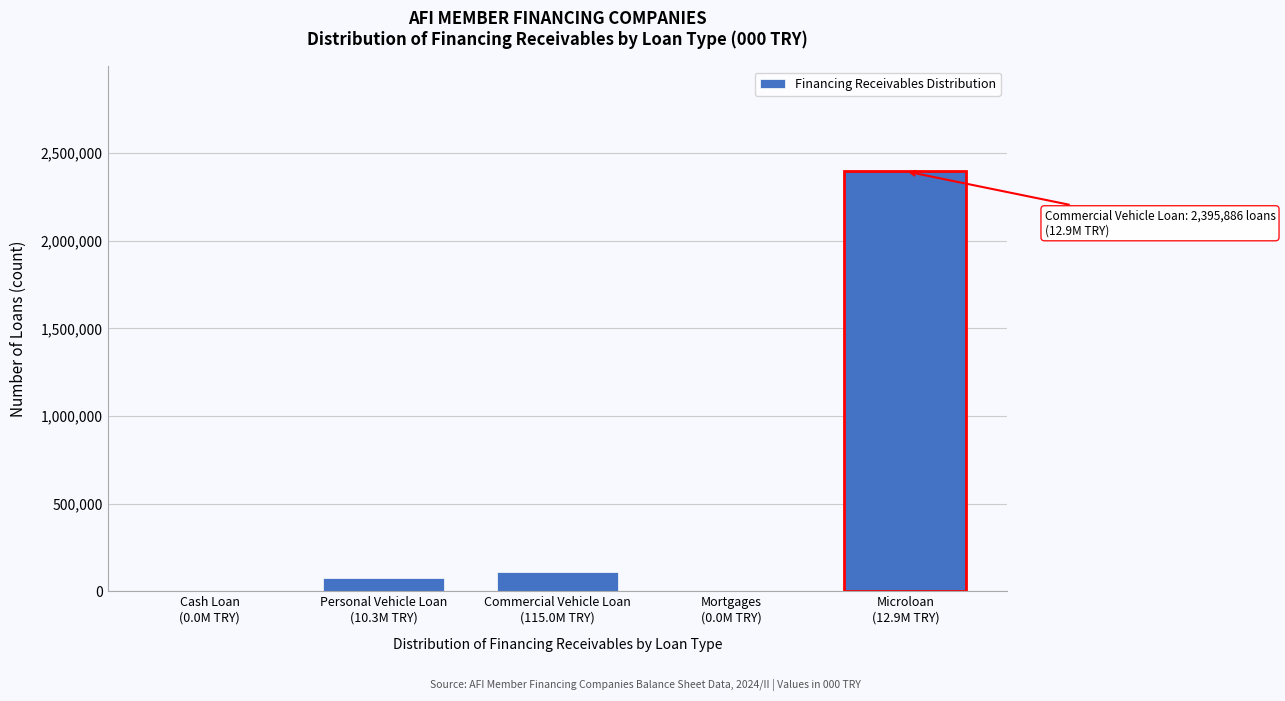

What is the maximum value shown in the chart?

2395886